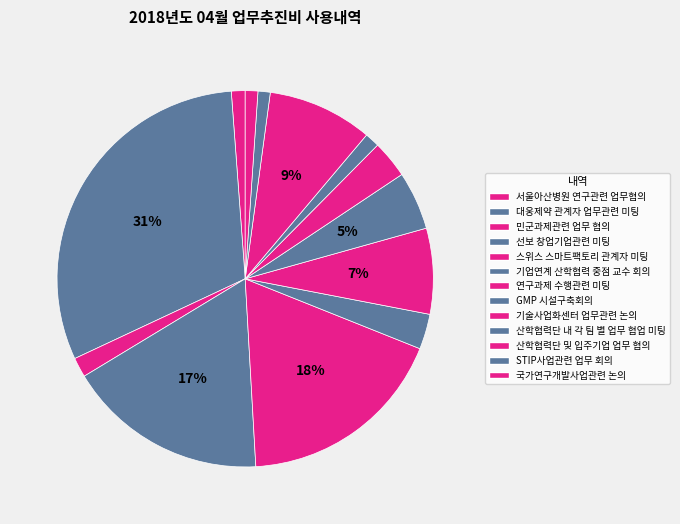

Count the number of slices in the pie.

13